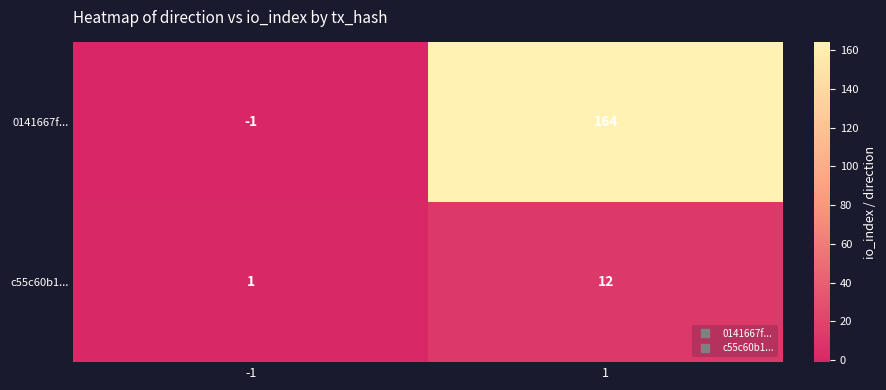

Which series has the widest spread of values?

0141667f...